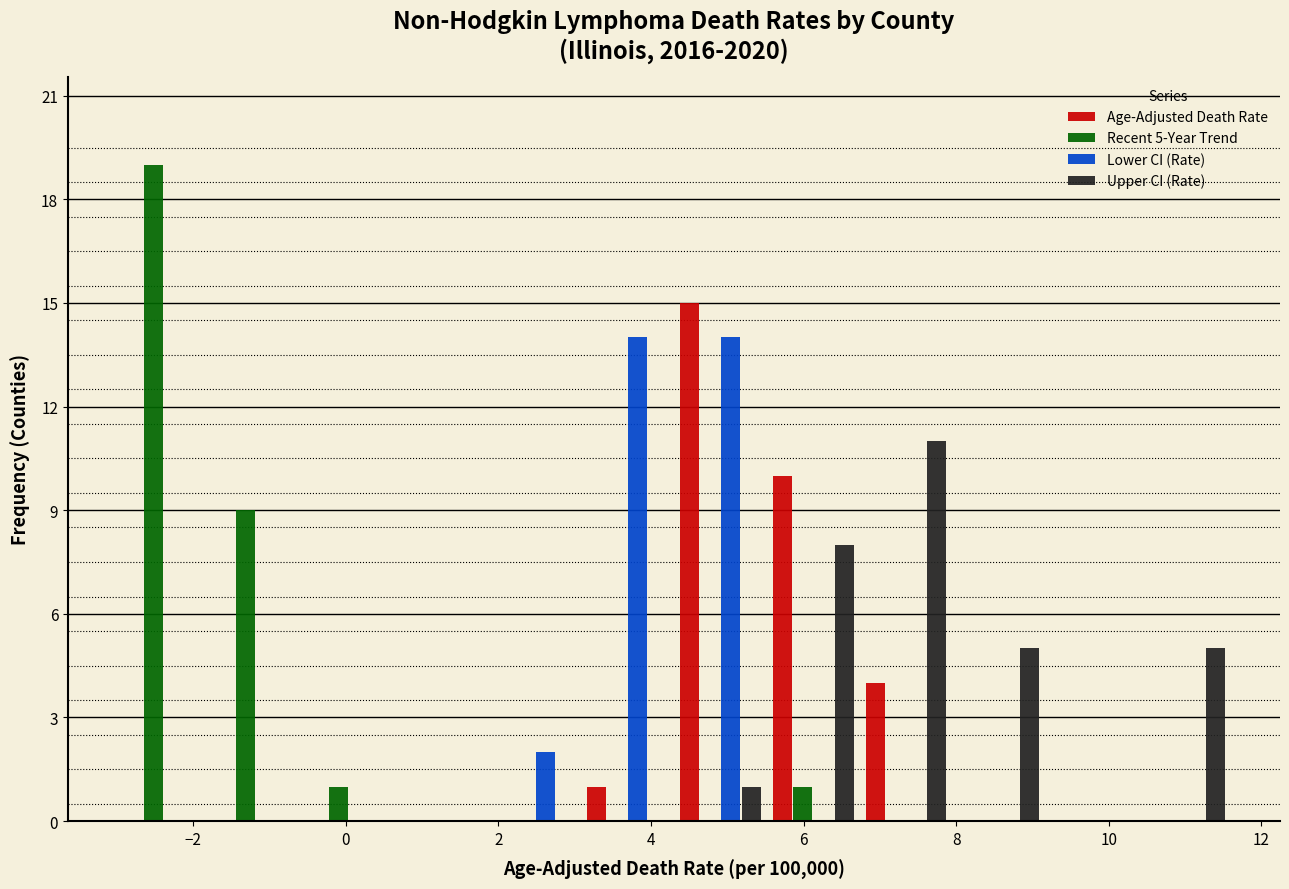

In the Age-Adjusted Death Rate series, which range on the x-axis has the tallest bar?

4.4 to 5.6